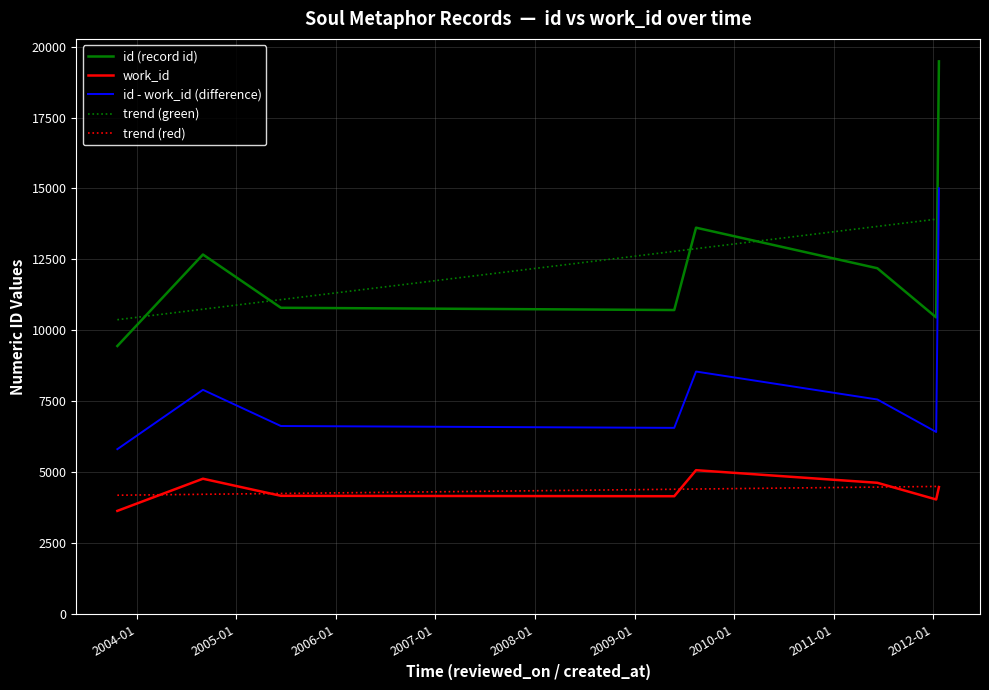

What is the maximum value for id - work_id (difference)?

15004.0